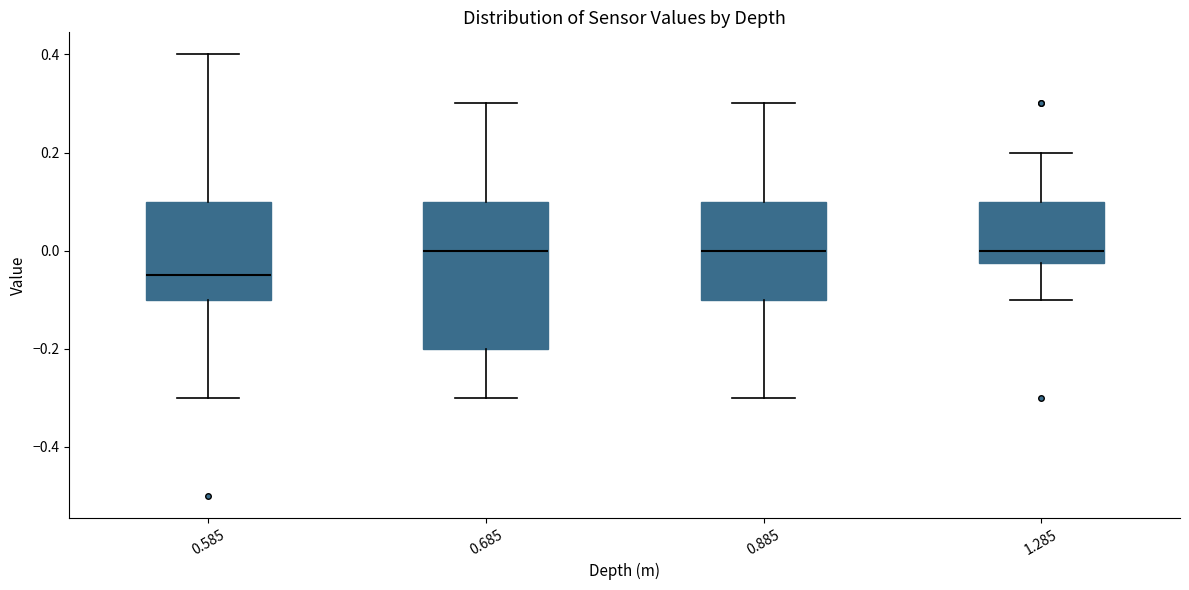

Reading left to right, read every box against the y-axis: the position of its median line, the range the box covers, and the ends of its whiskers. The values are not printed on the chart, so give them approximately, as read against the axis.

0.585: median -0.04, box -0.10 to 0.10, whiskers -0.30 to 0.40
0.685: median 0.00, box -0.20 to 0.10, whiskers -0.30 to 0.30
0.885: median 0.00, box -0.10 to 0.10, whiskers -0.30 to 0.30
1.285: median 0.00, box -0.02 to 0.10, whiskers -0.10 to 0.20